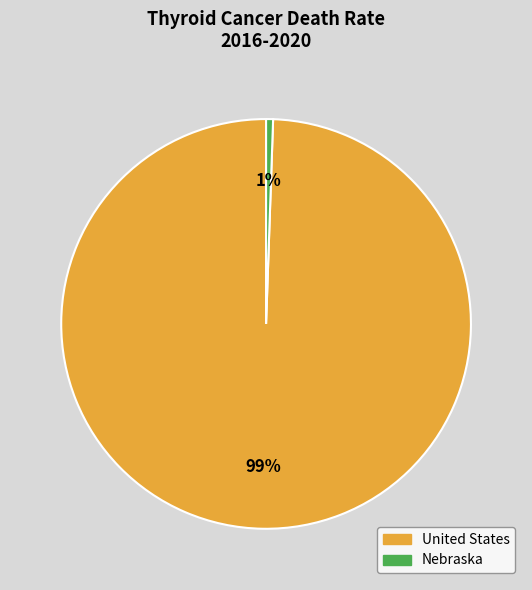

Combined, do United States and Nebraska account for over 50%?

Yes